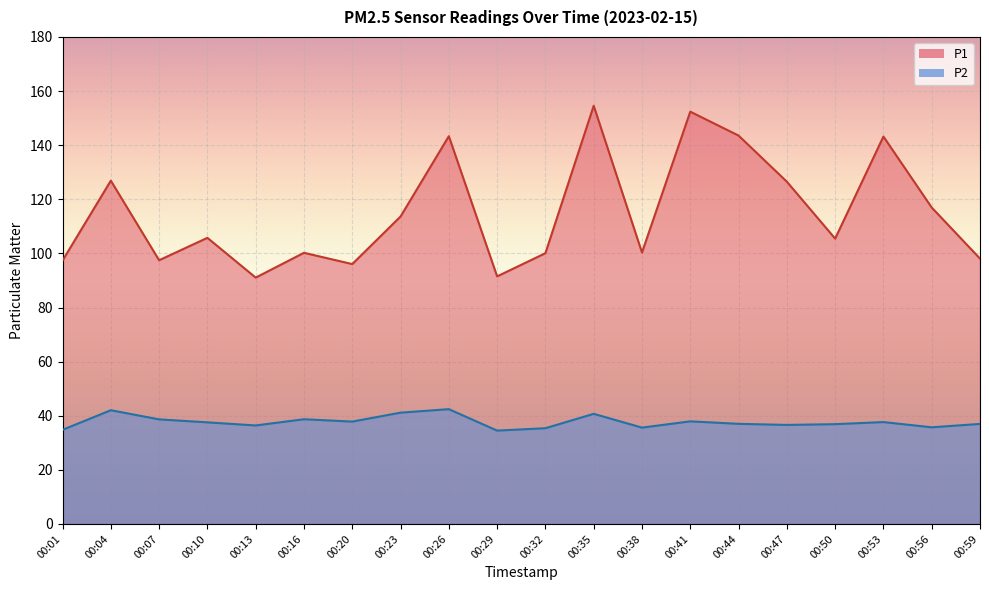

True or false: P1 and P2 cross at least once.

False